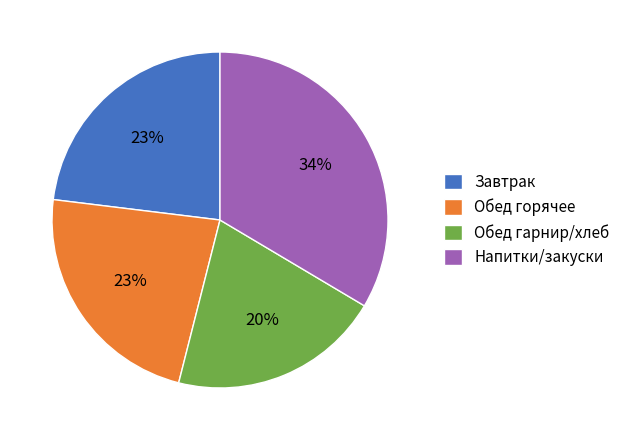

To the nearest percent, what portion does Обед гарнир/хлеб represent?

20%